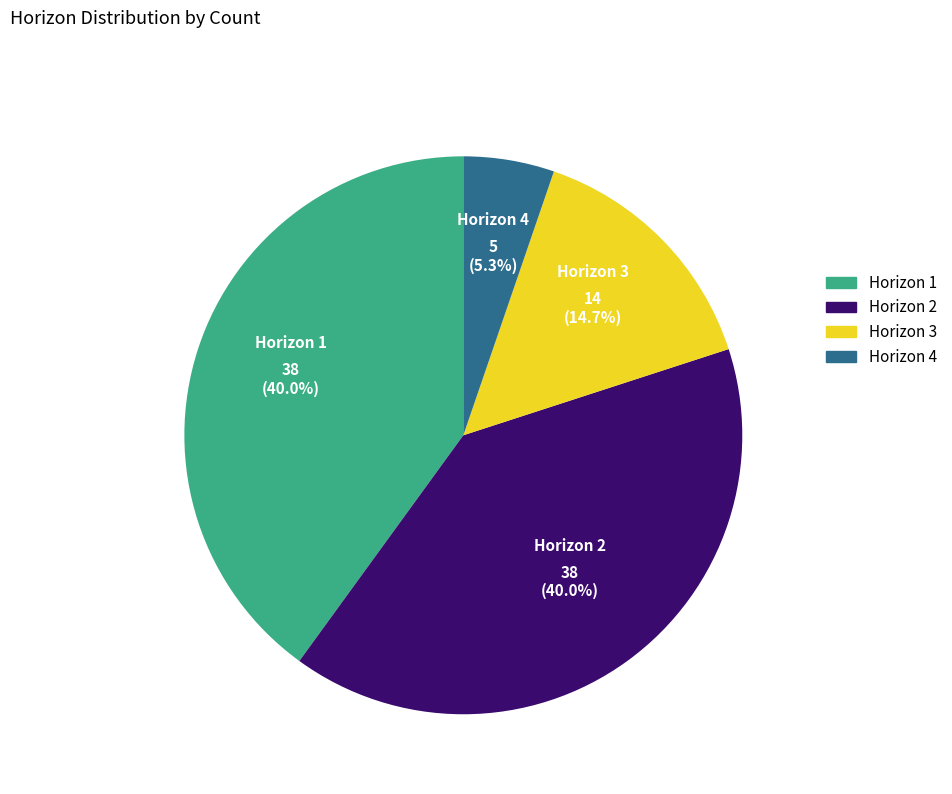

What is the smallest slice in the pie chart?

Horizon 4